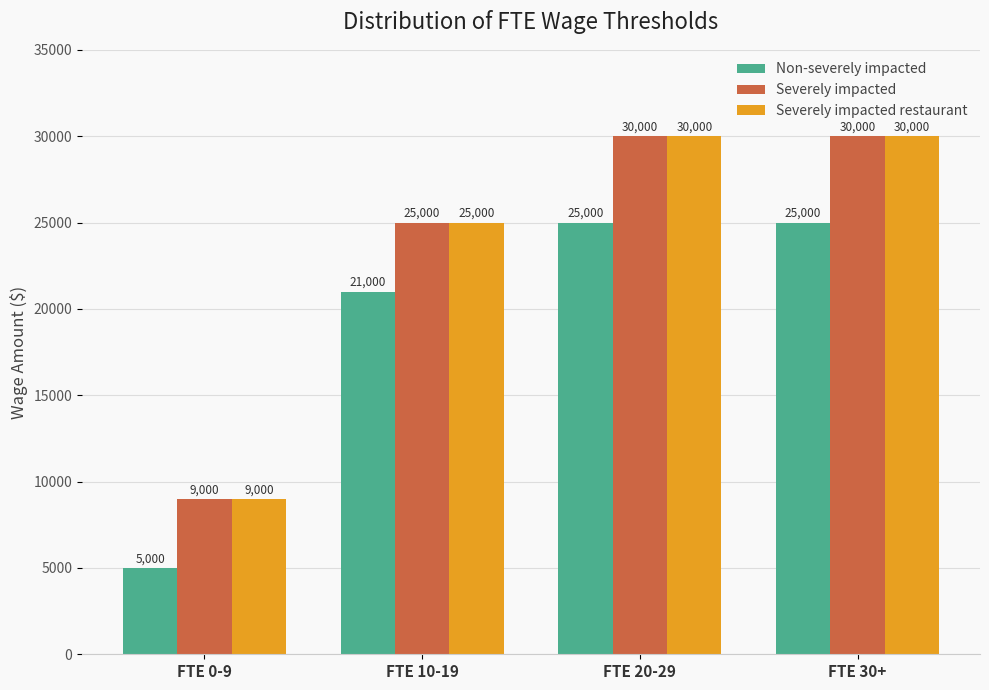

The Severely impacted restaurant series shows 30000 at FTE 20-29. True or false?

True